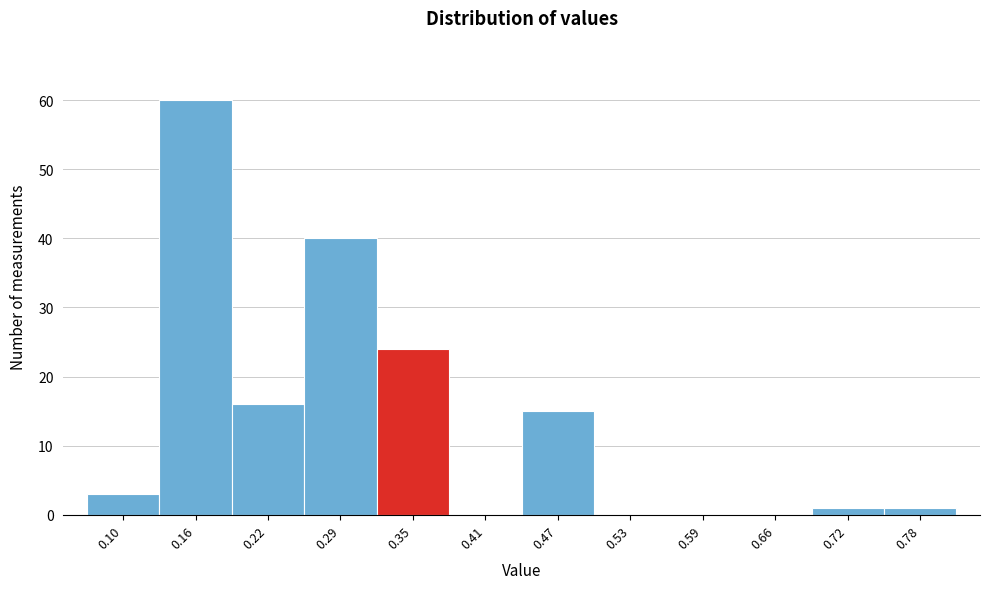

Reading left to right, extract all data points from this chart.

0.10=3	0.16=60	0.22=16	0.29=40	0.35=24	0.41=0	0.47=15	0.53=0	0.59=0	0.66=0	0.72=1	0.78=1